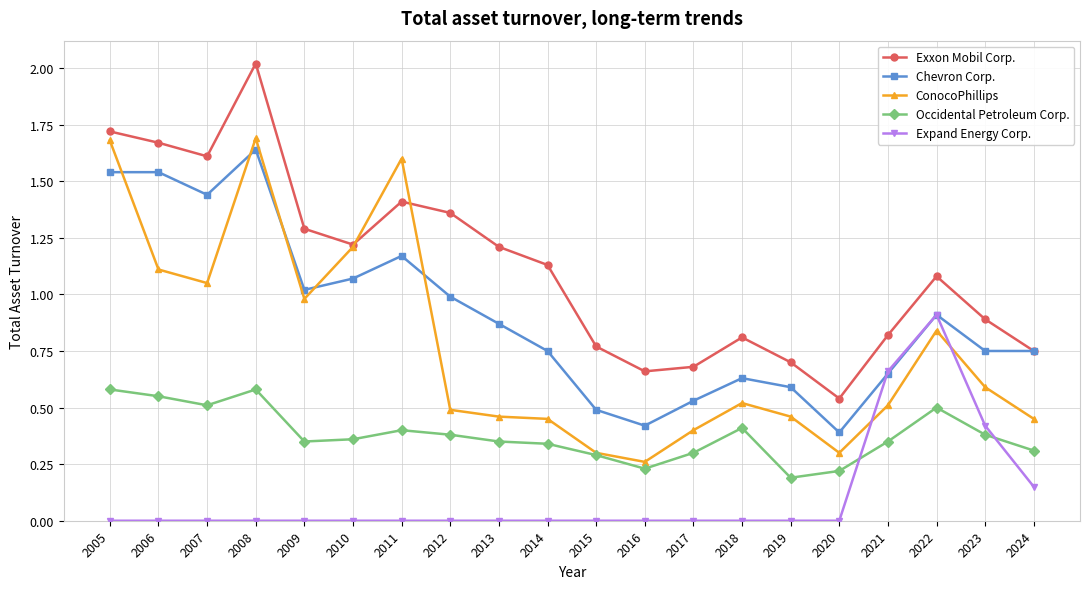

Count the Occidental Petroleum Corp. values in the range 0 to 1.

20